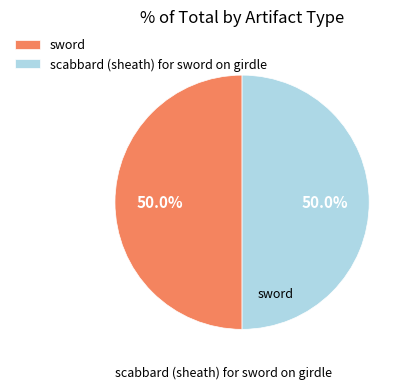

What percentage is the scabbard (sheath) for sword on girdle slice, to the nearest percent?

50%